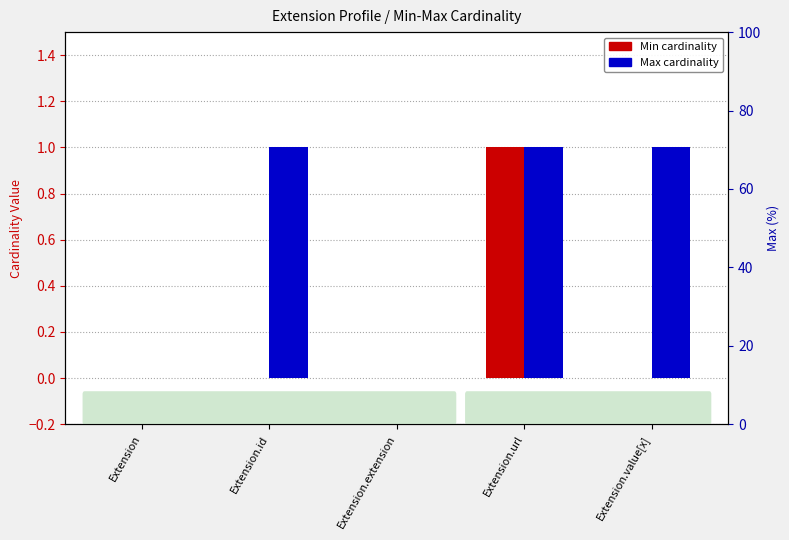

What is the average value of the Max series?

1